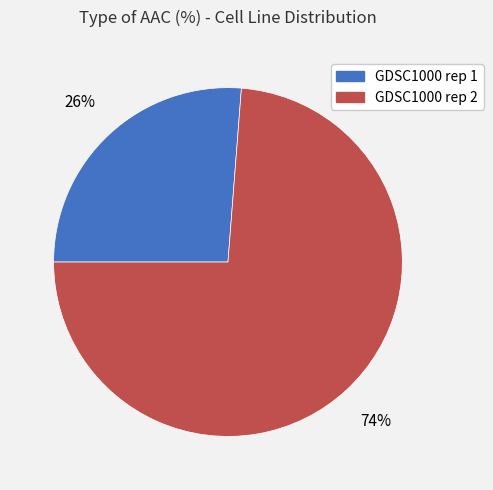

Count the number of slices in the pie.

2